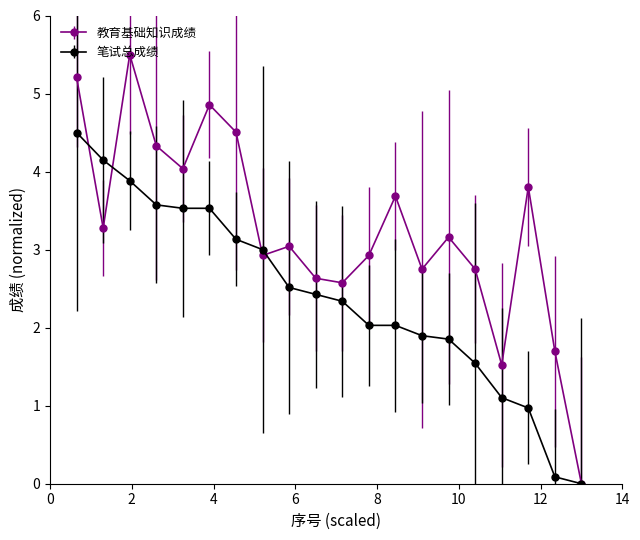

Which series has the largest total across all categories?

教育基础知识成绩